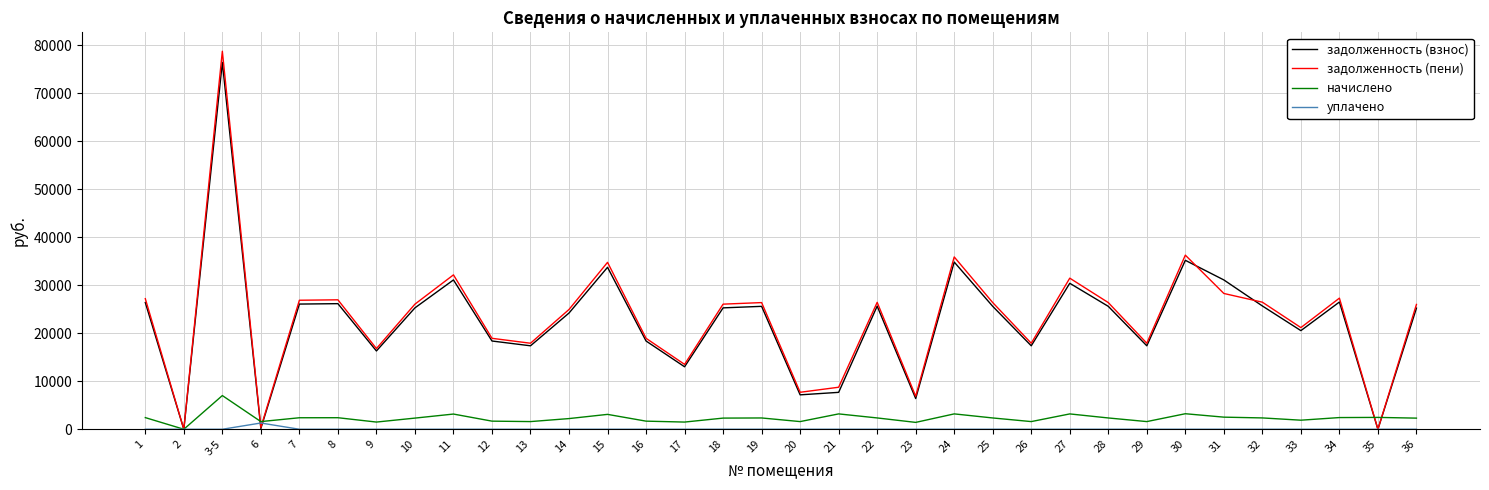

Where does the начислено series first go above 2350?

1